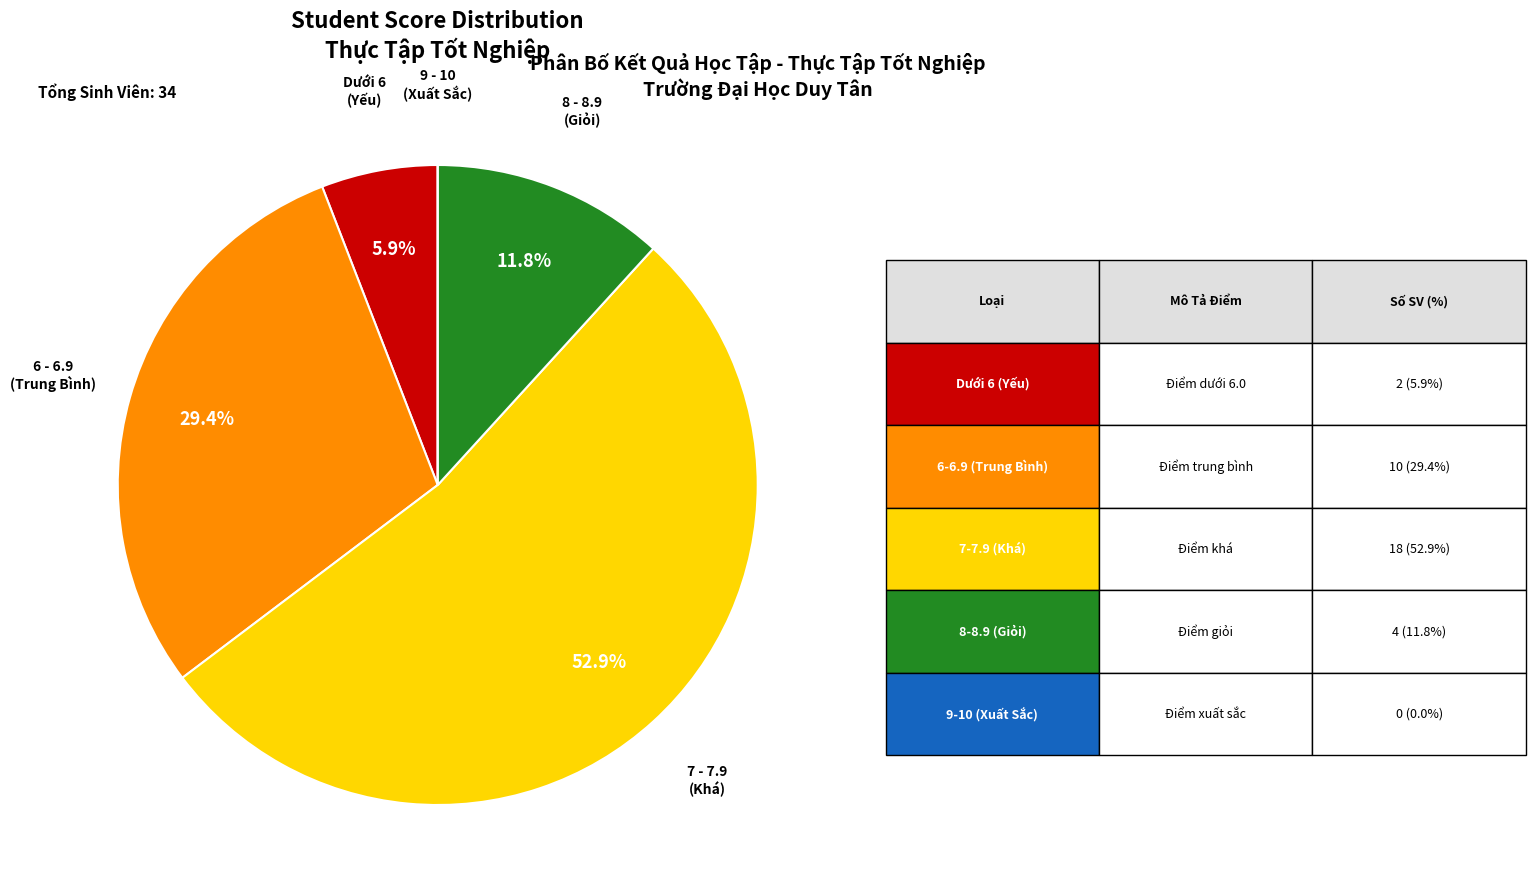

Is there any slice that represents more than half of the pie?

Yes